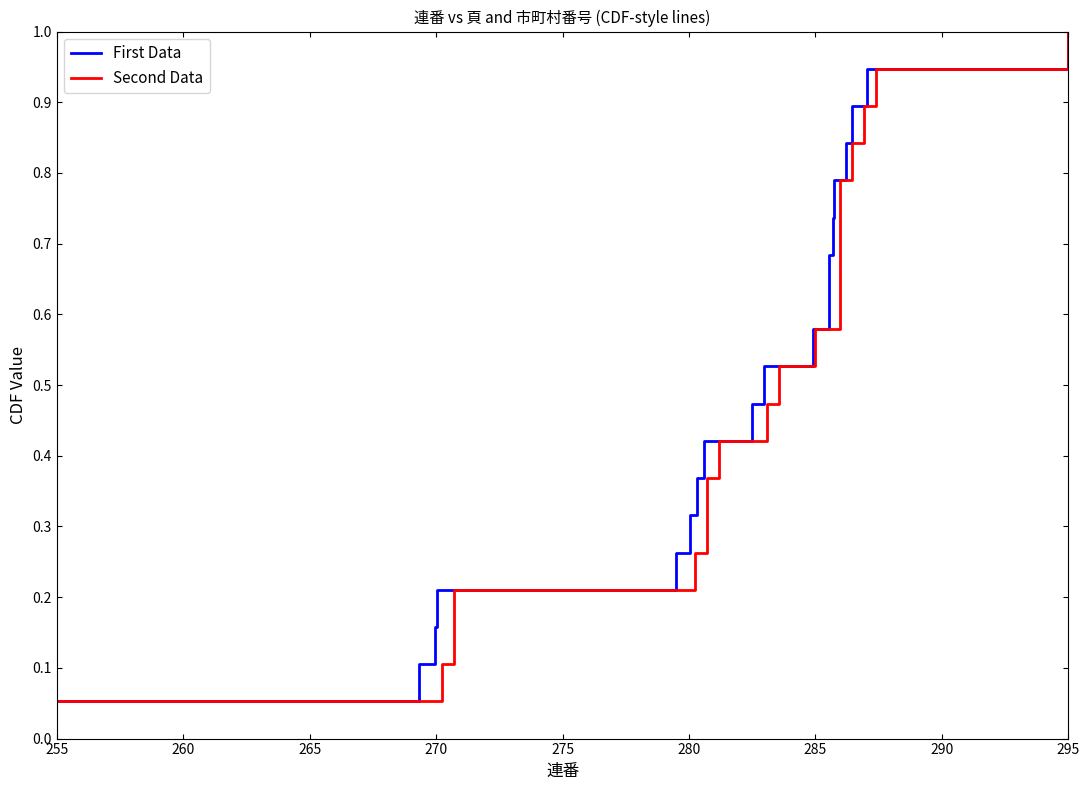

What is the value of the Second Data point at the 1st from the left?

0.1